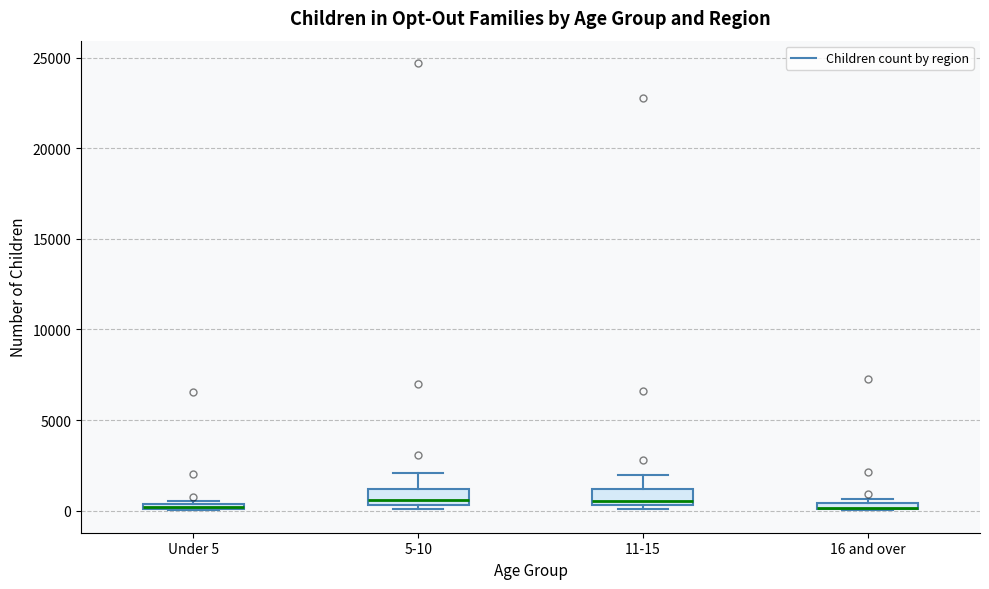

Where is the lower edge of the box for 16 and over on the y-axis? The values are not printed on the chart, so give them approximately, as read against the axis.

0